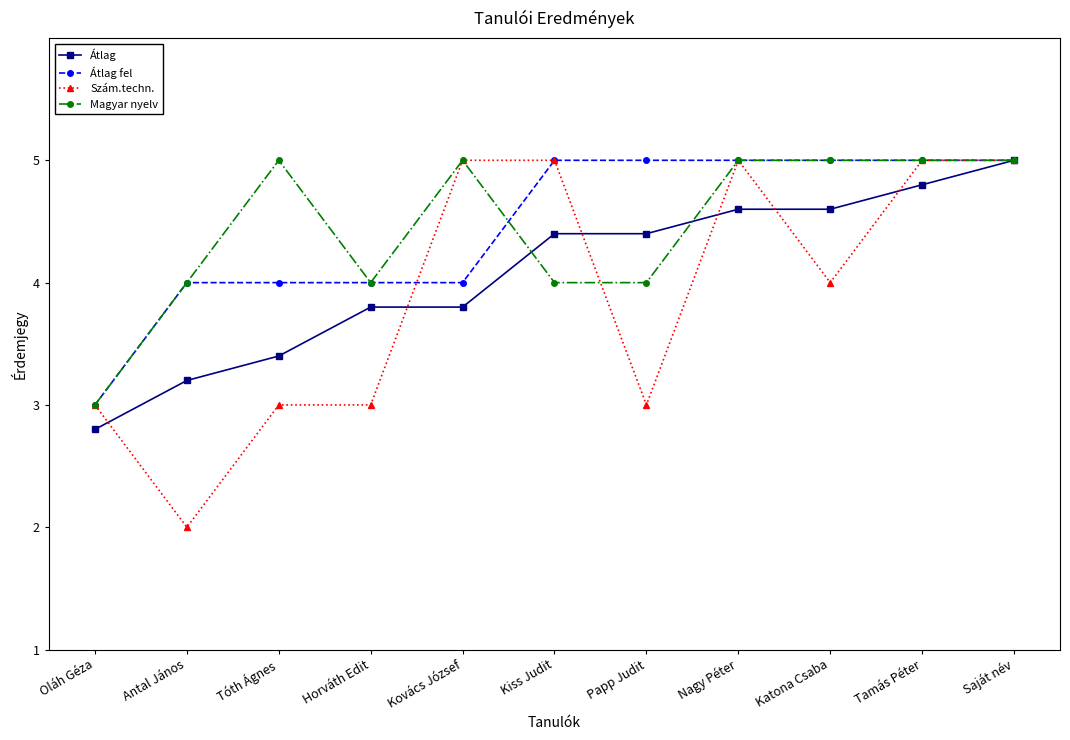

Where does the Átlag series first go above 4?

Kiss Judit